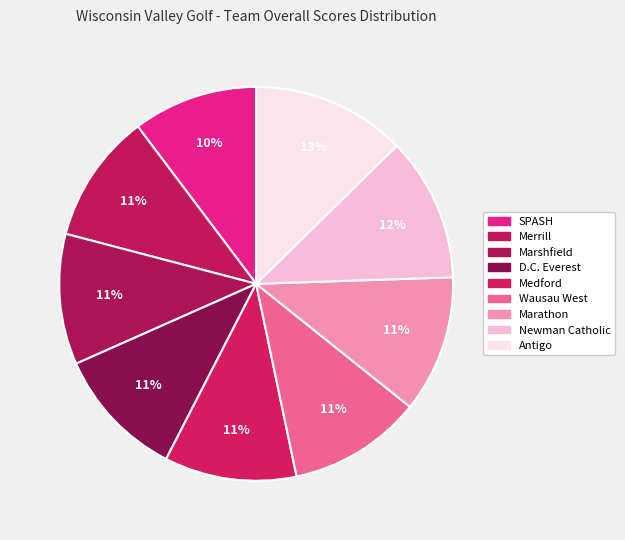

What is the change in value from Medford to Marathon?

+14